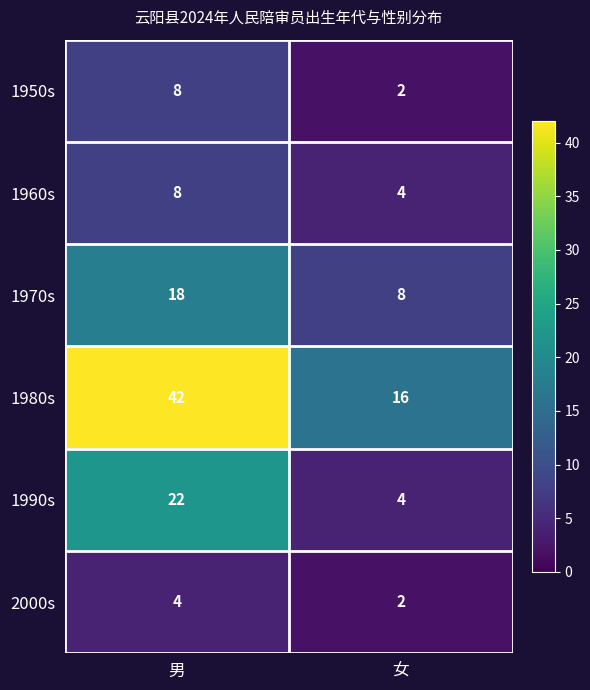

Reading left to right, extract all data points from this chart.

1950s: 男=8	女=2
1960s: 男=8	女=4
1970s: 男=18	女=8
1980s: 男=42	女=16
1990s: 男=22	女=4
2000s: 男=4	女=2